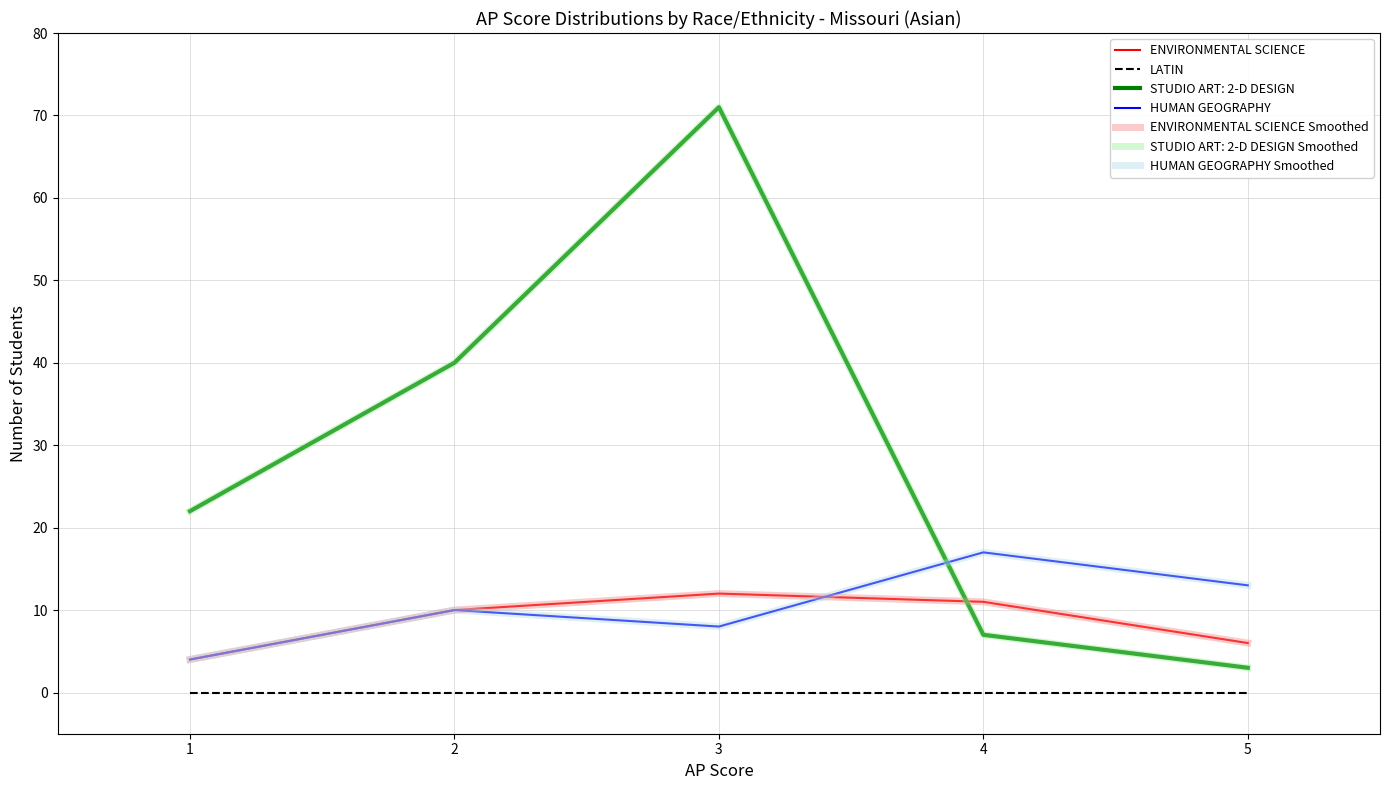

Does the chart have visible grid lines?

Yes